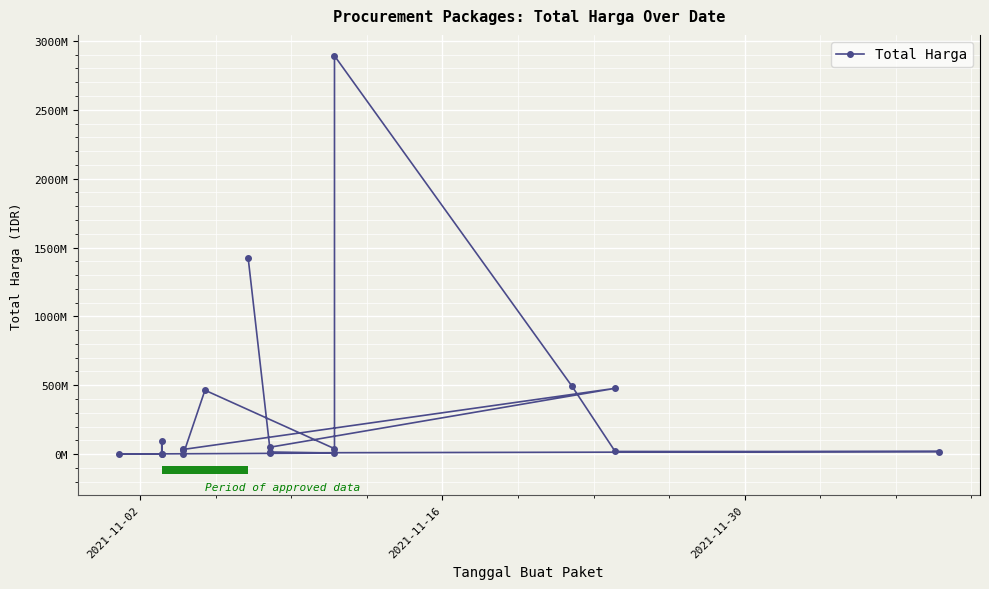

What is the average value?

320047762